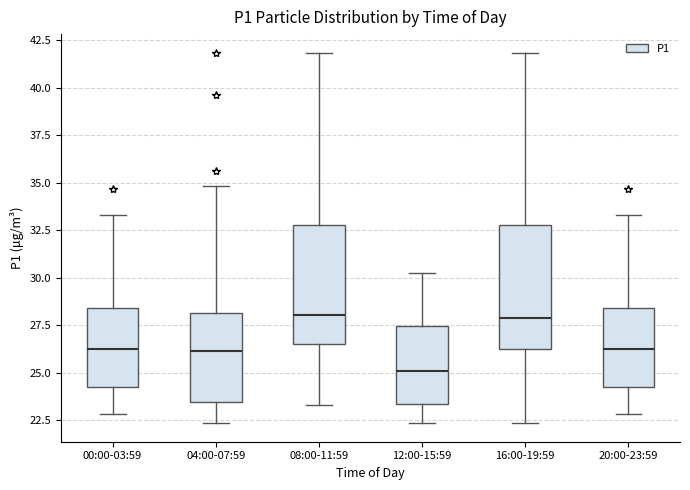

Reading left to right, read every box against the y-axis: the position of its median line, the range the box covers, and the ends of its whiskers. The values are not printed on the chart, so give them approximately, as read against the axis.

00:00-03:59: median 26.5, box 24.5 to 28.5, whiskers 23.0 to 33.5
04:00-07:59: median 26.0, box 23.5 to 28.0, whiskers 22.5 to 35.0
08:00-11:59: median 28.0, box 26.5 to 33.0, whiskers 23.5 to 42.0
12:00-15:59: median 25.0, box 23.5 to 27.5, whiskers 22.5 to 30.5
16:00-19:59: median 28.0, box 26.0 to 33.0, whiskers 22.5 to 42.0
20:00-23:59: median 26.5, box 24.5 to 28.5, whiskers 23.0 to 33.5